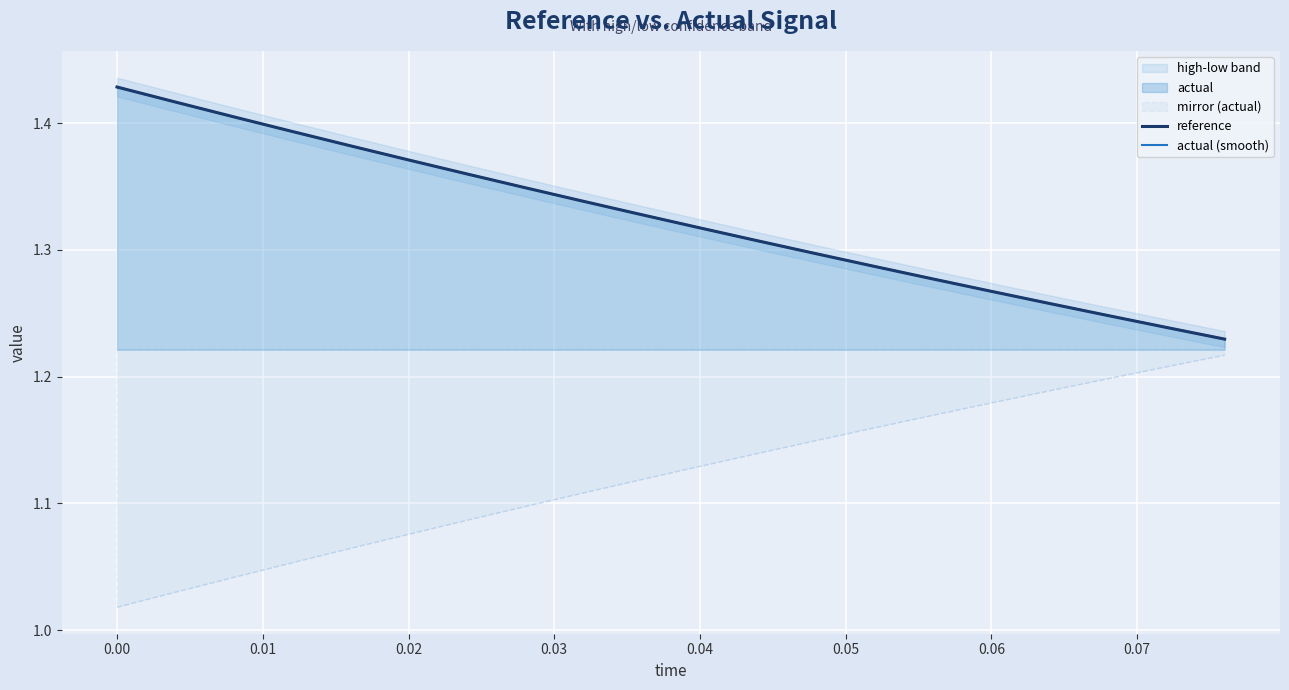

At how many categories does at least one series exceed 1?

20